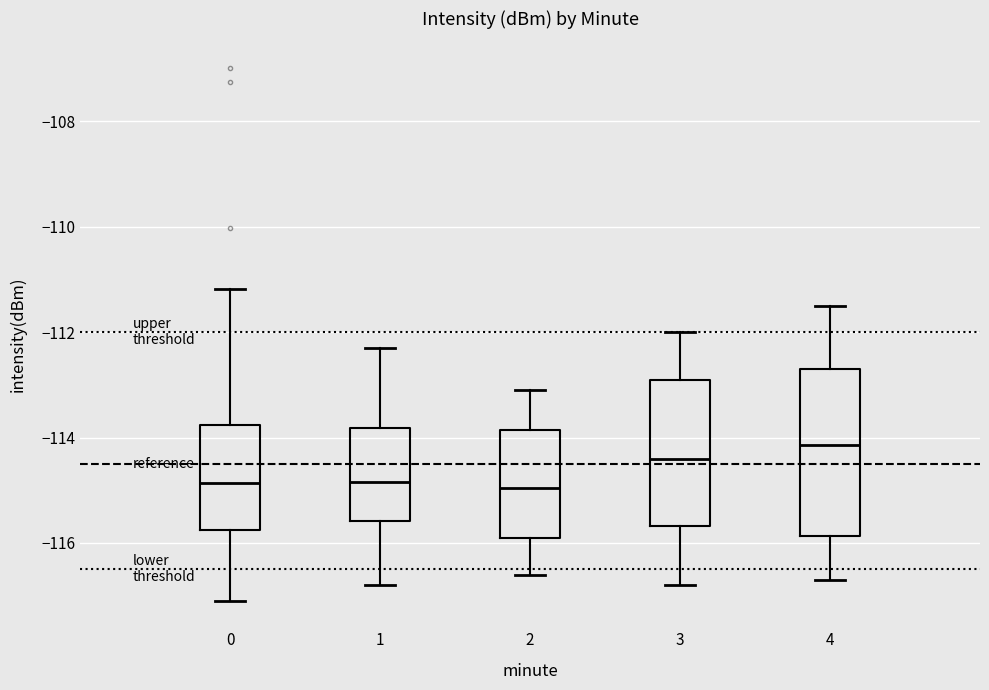

Where does the upper whisker of the box at x = 4 end on the y-axis? The values are not printed on the chart, so give them approximately, as read against the axis.

-111.4